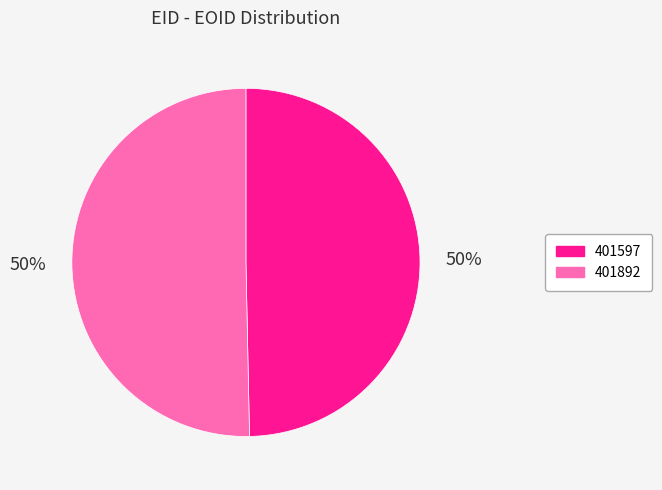

True or false: 401597 accounts for 50% of the total.

True